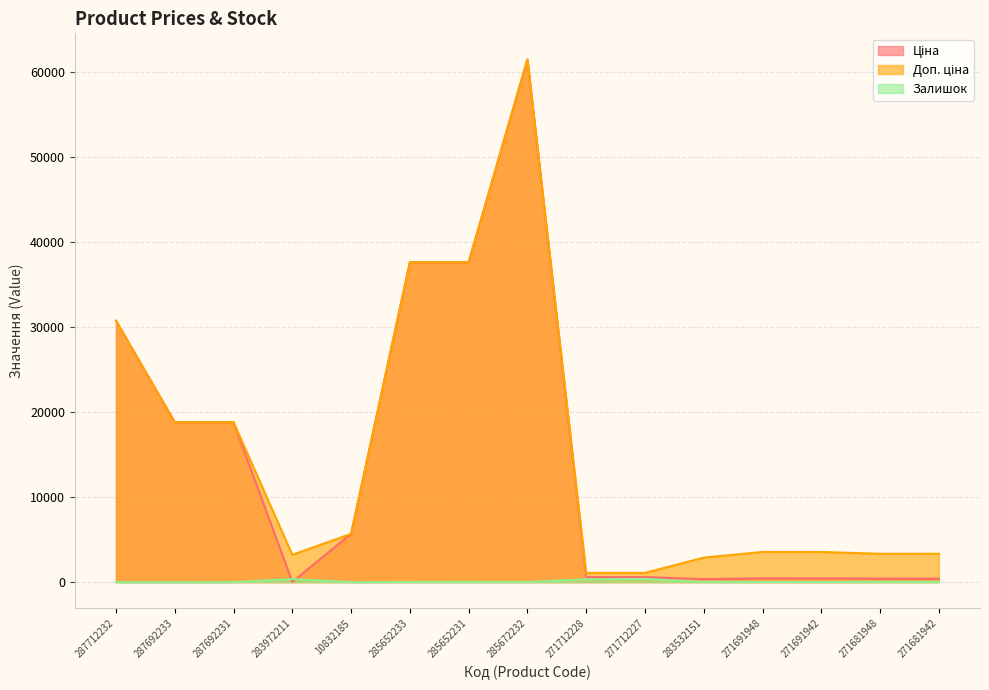

True or false: Ціна and Доп. ціна intersect in this chart.

False